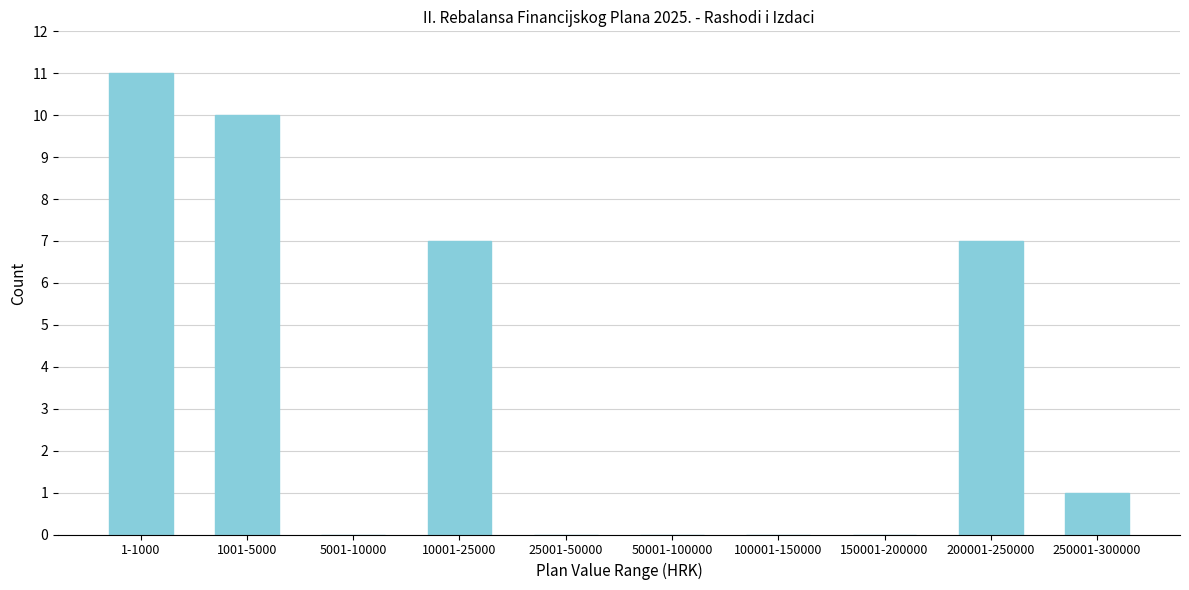

Reading left to right, list all the values displayed in this chart.

1-1000=11	1001-5000=10	5001-10000=0	10001-25000=7	25001-50000=0	50001-100000=0	100001-150000=0	150001-200000=0	200001-250000=7	250001-300000=1